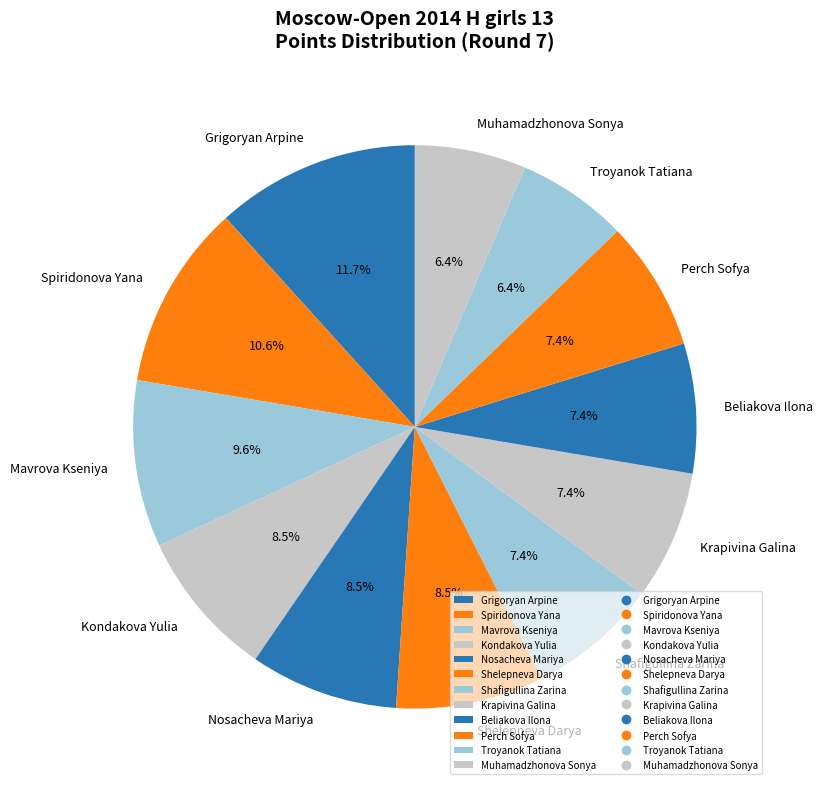

Is Shelepneva Darya the majority of the pie?

No